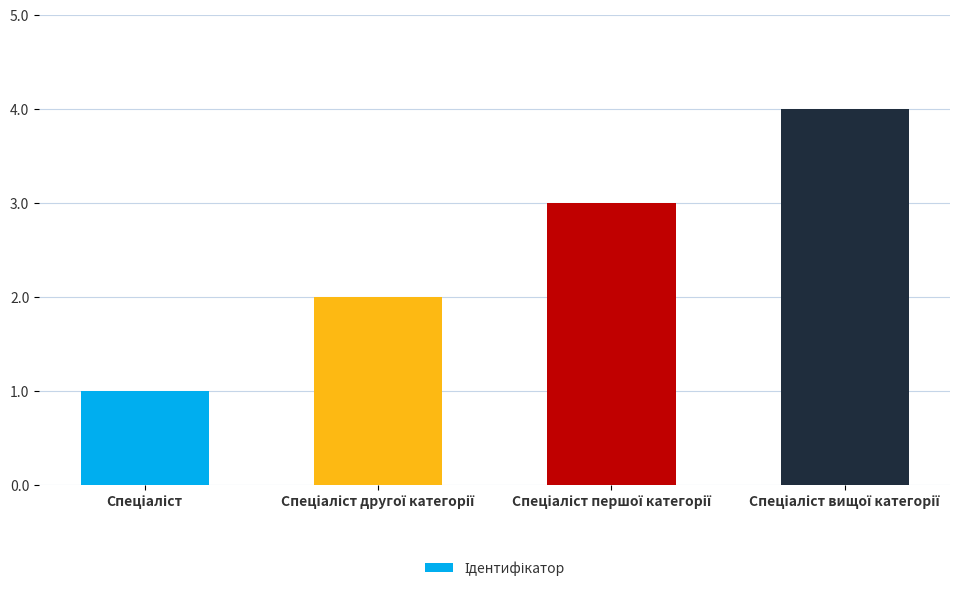

What is the sum of all values?

10